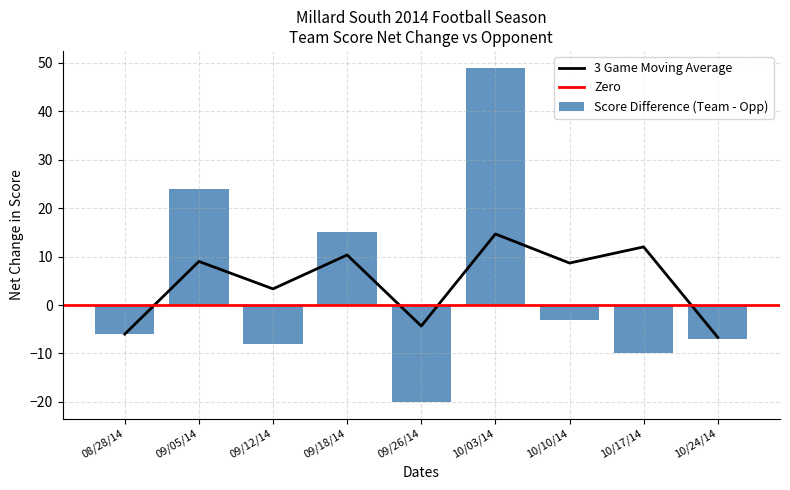

Is it true that 3 Game Moving Average equals -4.3 at 09/26/14?

True